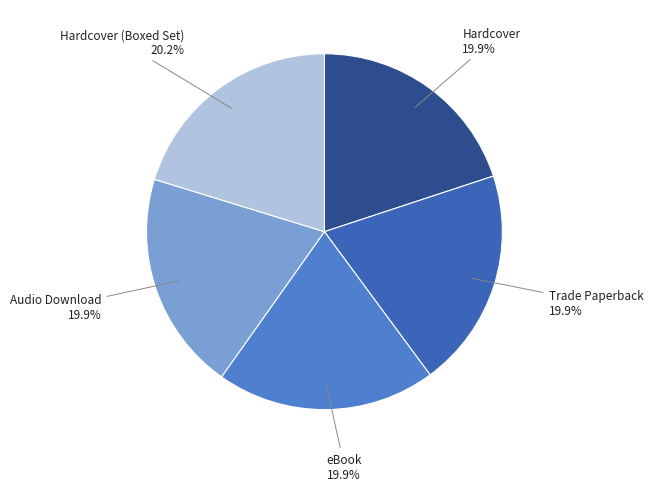

Is it true that Trade Paperback is 8% of the pie?

False